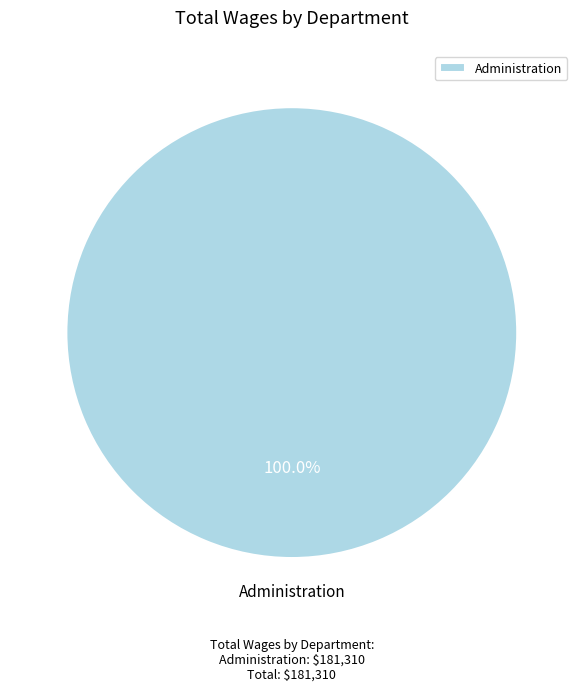

Rank the categories by value from highest to lowest.

Administration